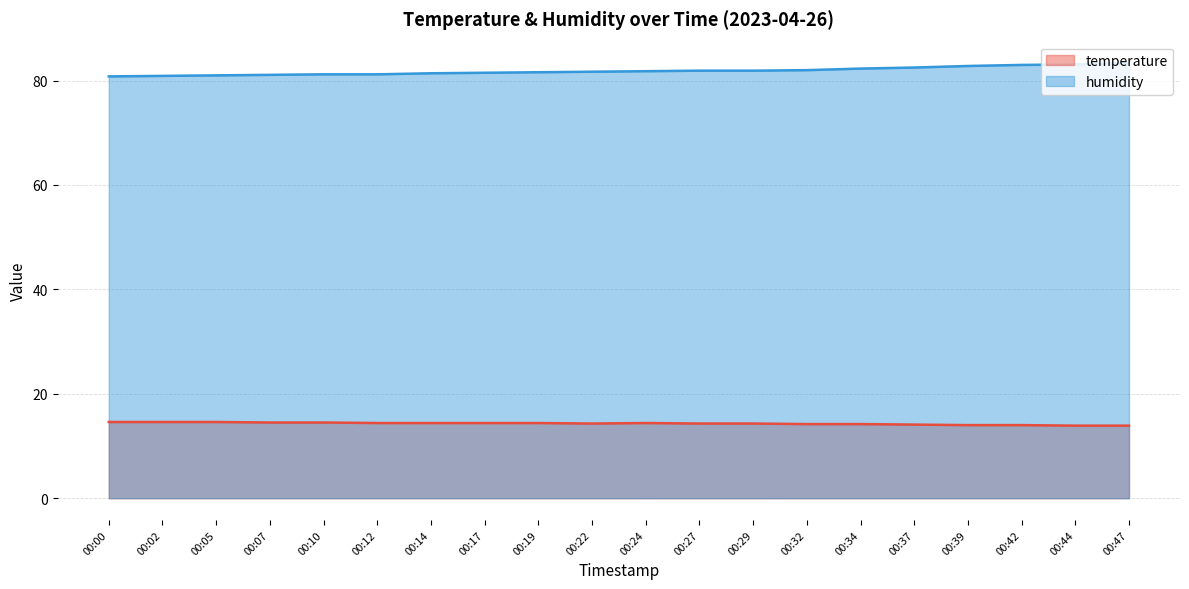

Is the value of humidity at 00:29 greater than the value of temperature at 00:44?

Yes